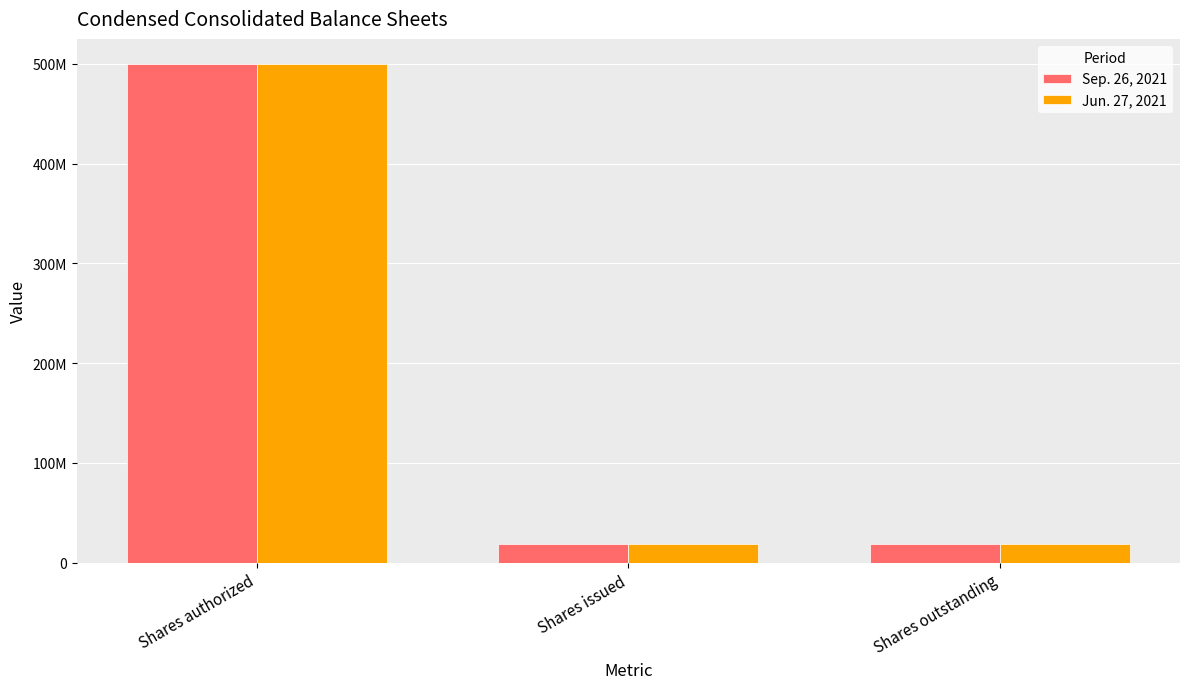

True or false: Sep. 26, 2021 has a value of 29798238 at Shares issued.

False